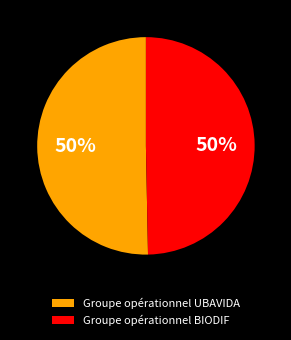

Do Groupe opérationnel BIODIF and Groupe opérationnel UBAVIDA together represent more than half of the pie?

Yes